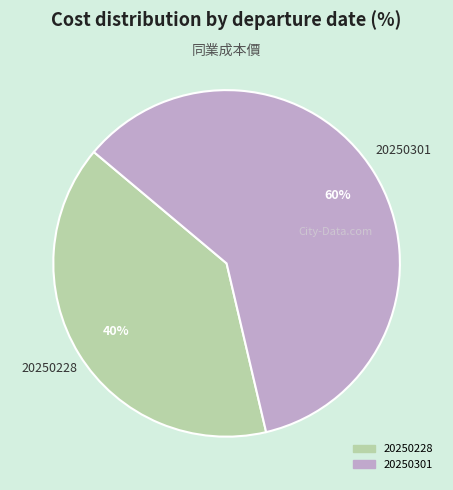

Is there a majority slice in this chart?

Yes